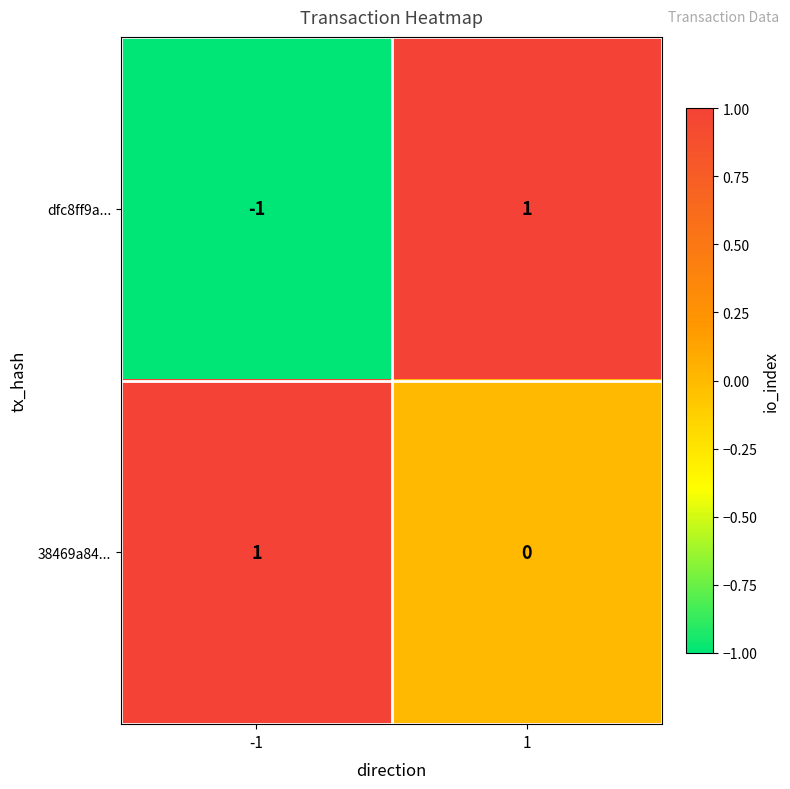

What is the spread (max minus min) of values at -1?

2